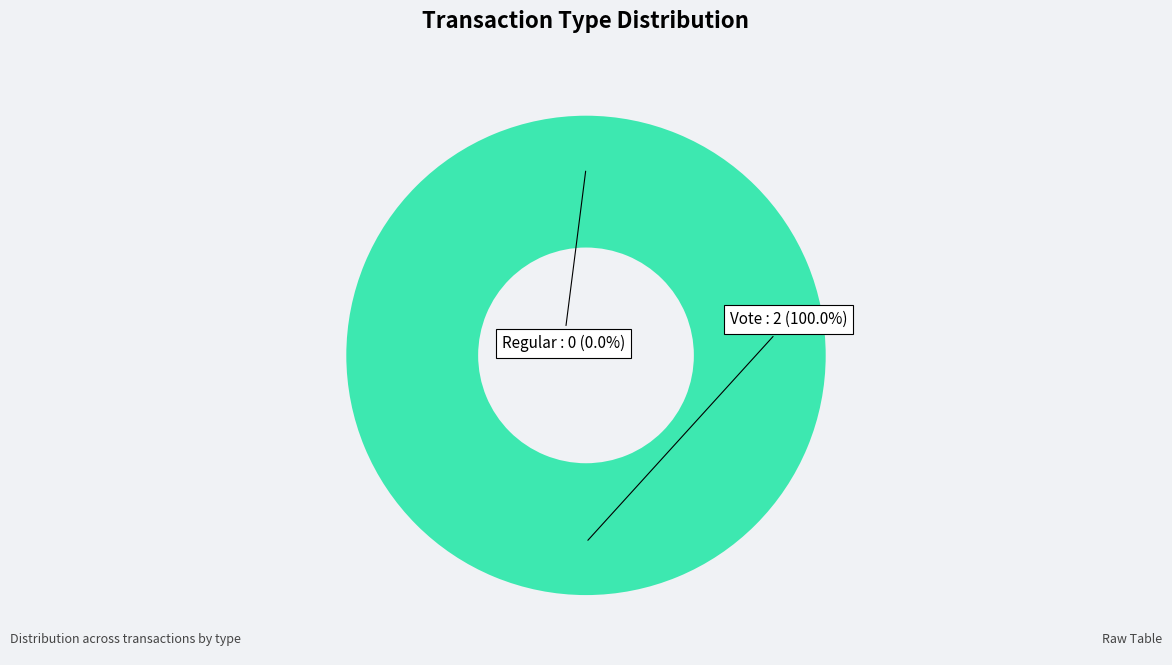

What is the majority slice?

Vote